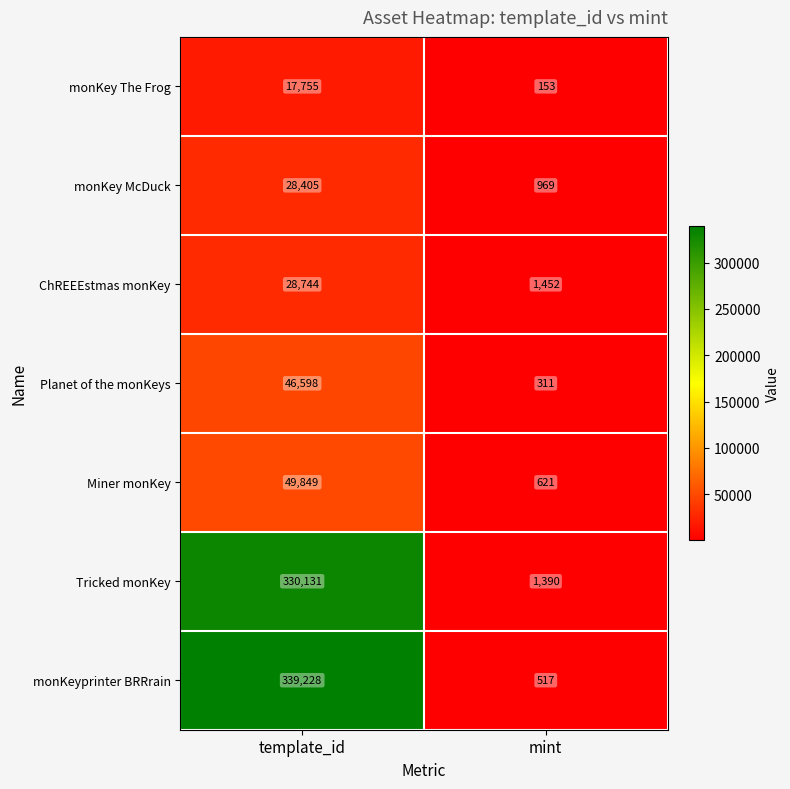

Which label corresponds to the largest value in the chart?

template_id